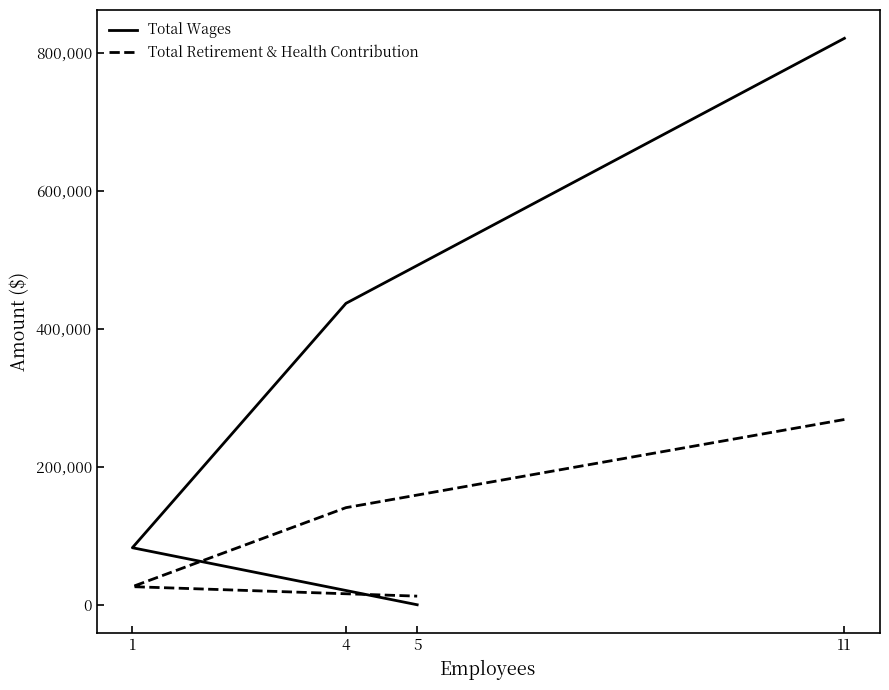

What are all the series names shown in the legend?

Total Wages, Total Retirement & Health Contribution